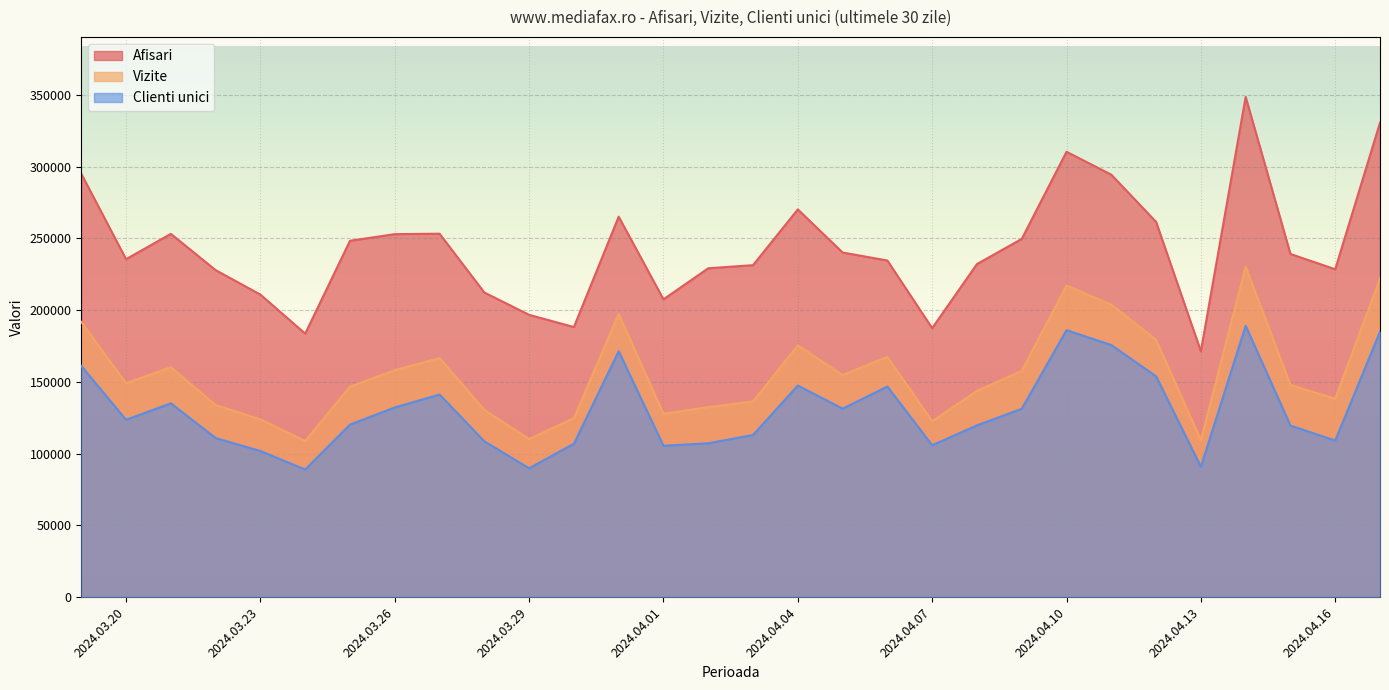

List the labels in order of Vizite value, smallest first.

2024.3.24, 2024.4.13, 2024.3.29, 2024.4.7, 2024.3.23, 2024.3.30, 2024.4.1, 2024.3.28, 2024.4.2, 2024.3.22, 2024.4.3, 2024.4.16, 2024.4.8, 2024.3.25, 2024.4.15, 2024.3.20, 2024.4.5, 2024.4.9, 2024.3.26, 2024.3.21, 2024.3.27, 2024.4.6, 2024.4.4, 2024.4.12, 2024.3.19, 2024.3.31, 2024.4.11, 2024.4.10, 2024.4.17, 2024.4.14